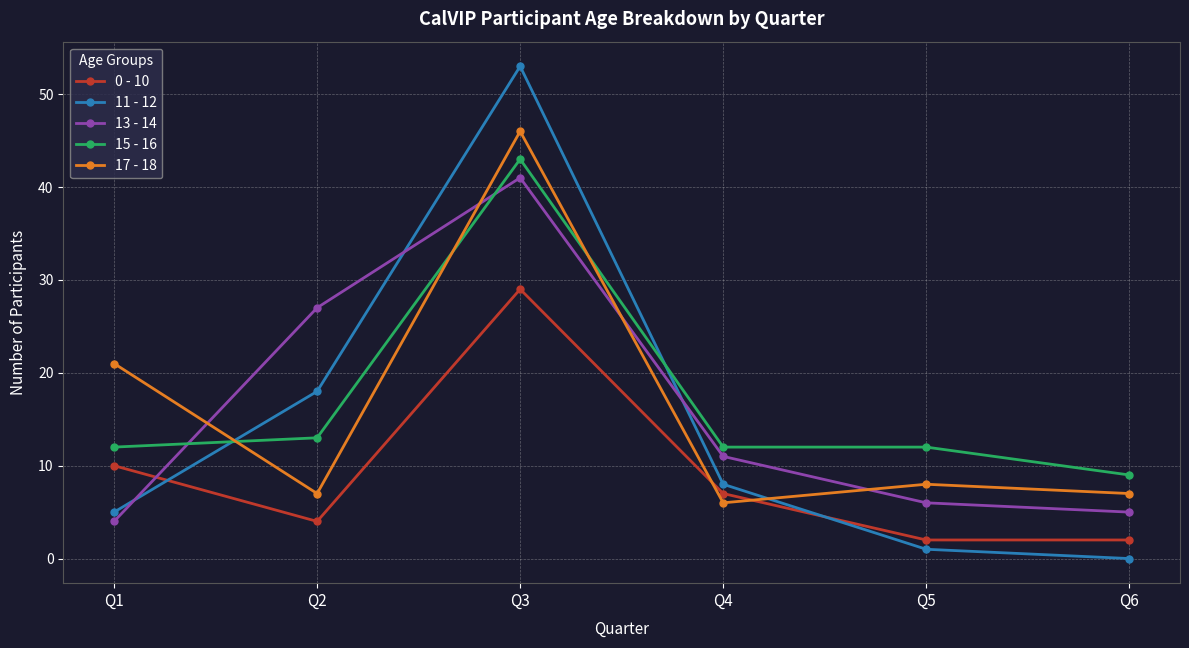

Does the chart display data point markers on the line(s)?

Yes